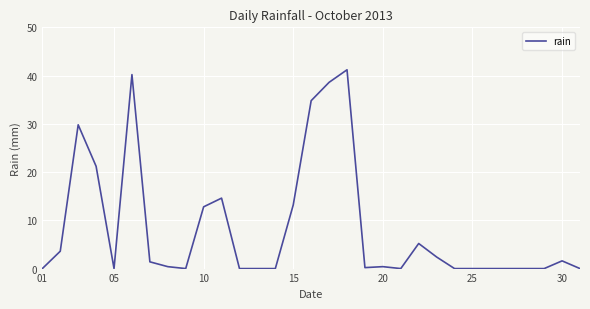

What is the greatest value displayed?

41.2